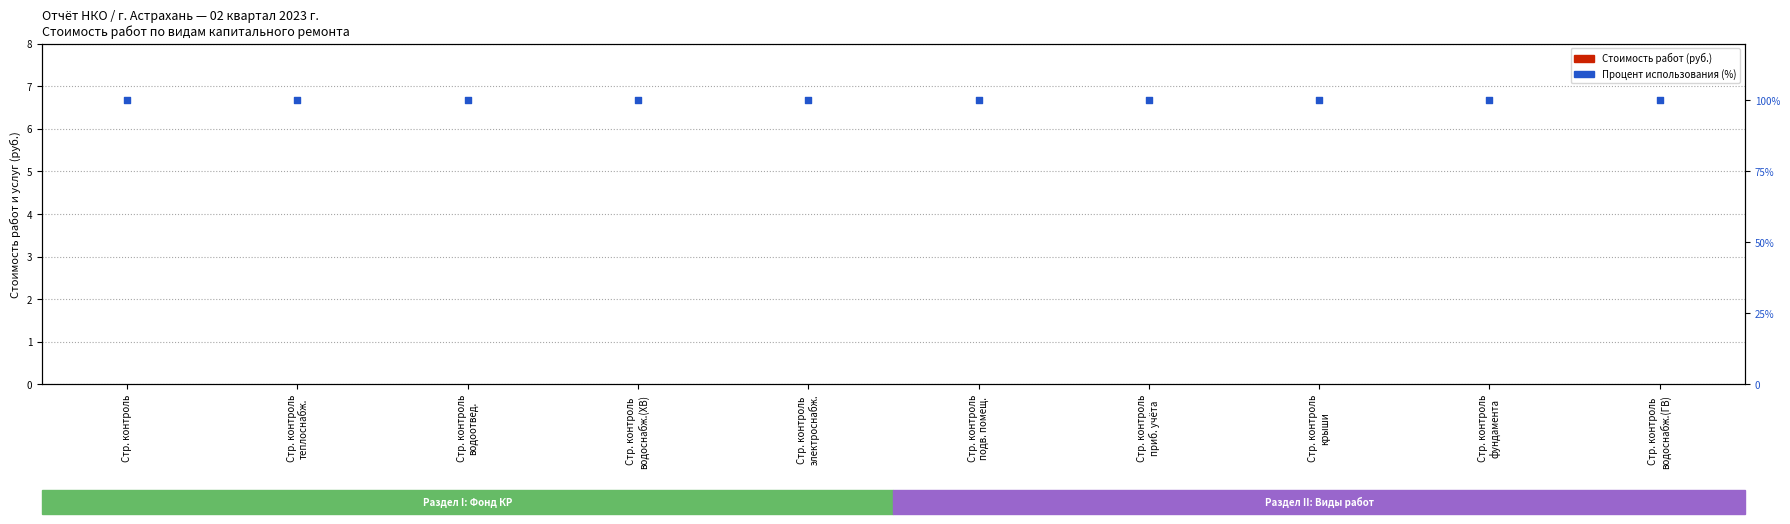

What are all the series names shown in the legend?

Стоимость работ (руб.), Процент использования (%)